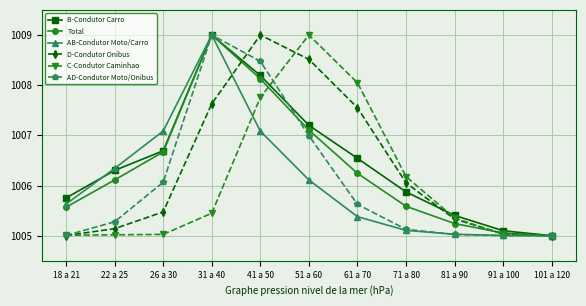

What position from the right is 61 a 70?

5